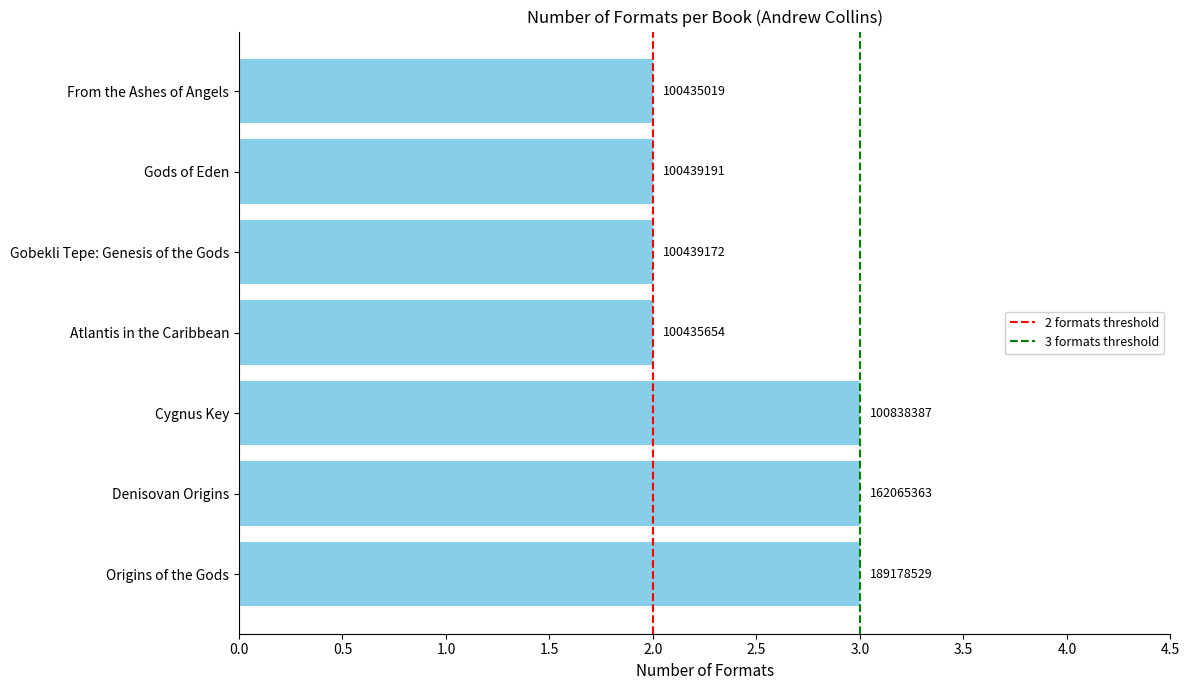

List the labels in order of value, smallest first.

Atlantis in the Caribbean, Gobekli Tepe: Genesis of the Gods, Gods of Eden, From the Ashes of Angels, Origins of the Gods, Denisovan Origins, Cygnus Key